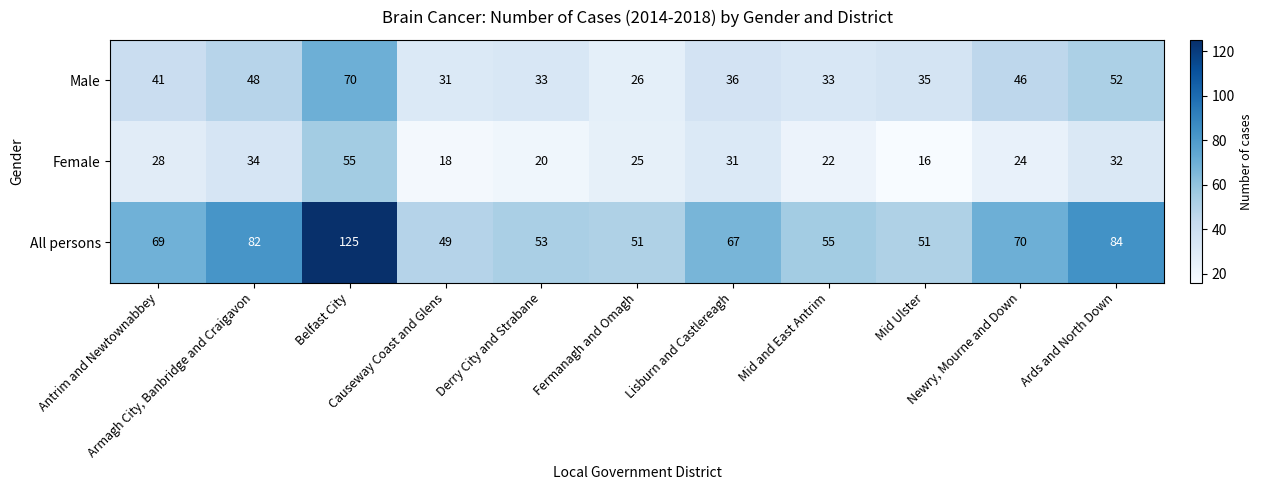

What is the average value of the Male series?

41